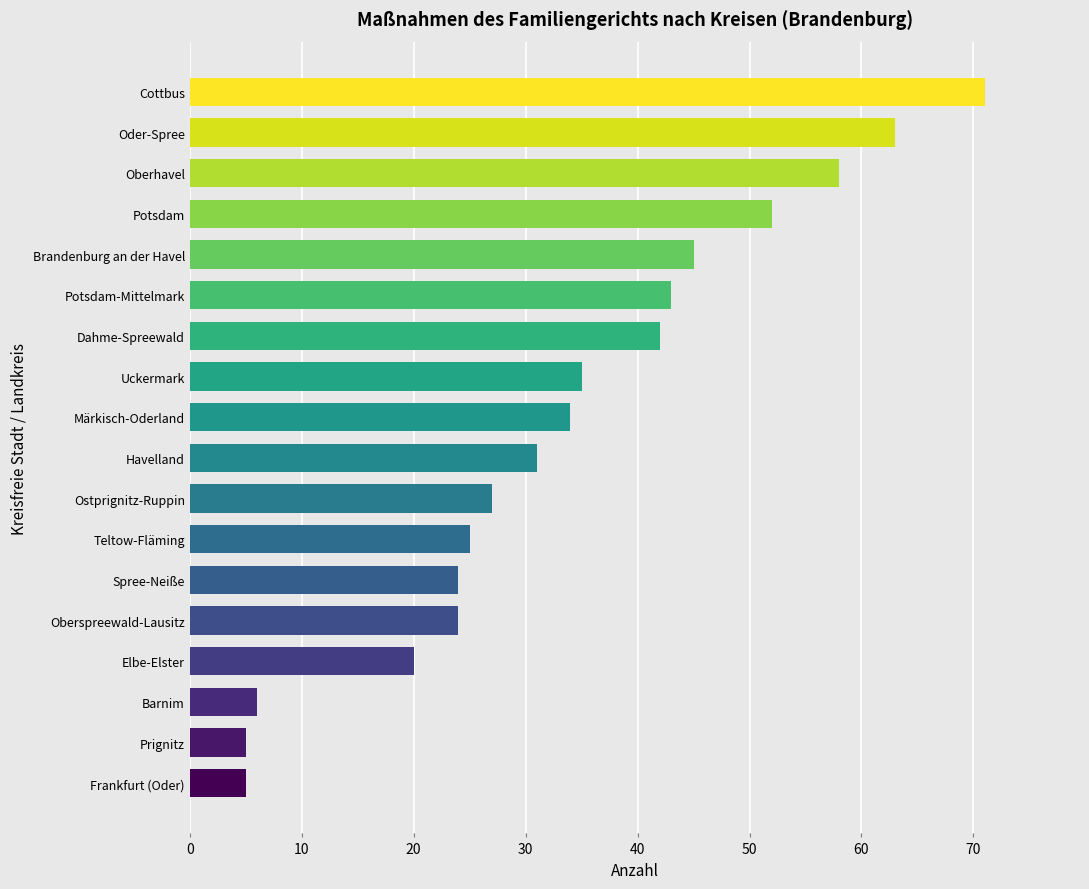

The value at Märkisch-Oderland is 34. True or false?

True